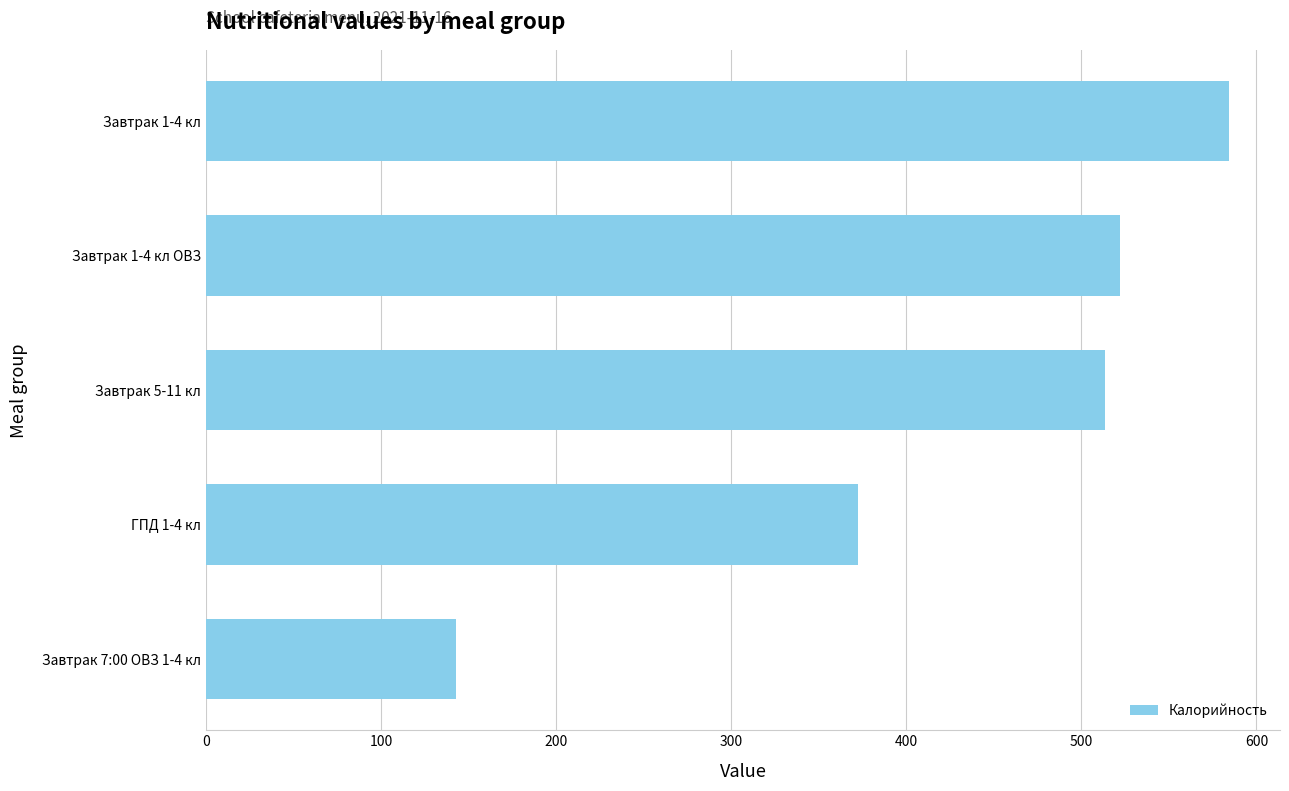

What is the difference between the second highest and minimum values?

379.5